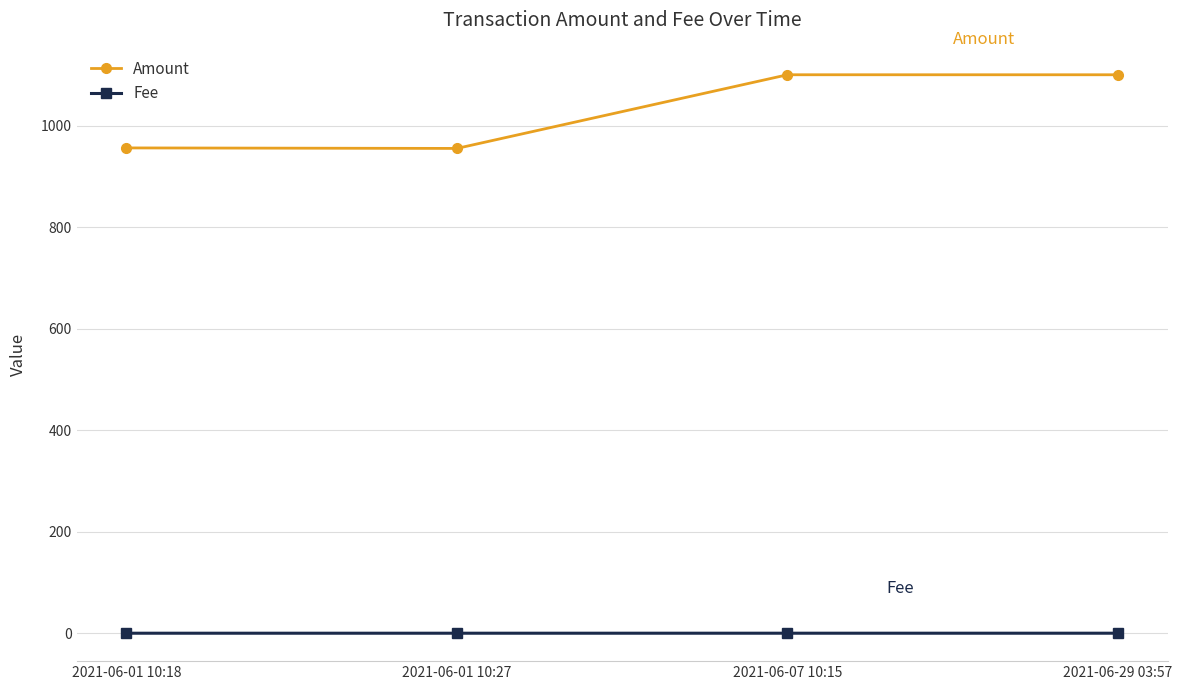

Is the value of Fee at 2021-06-07 10:15 greater than the value of Amount at 2021-06-01 10:27?

No